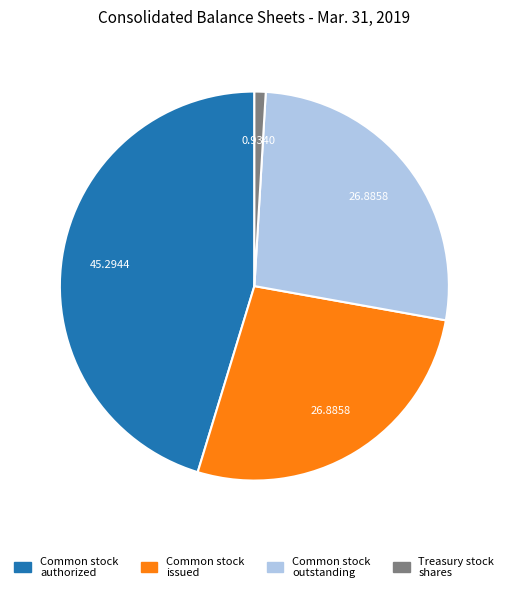

Is there a majority slice in this chart?

No